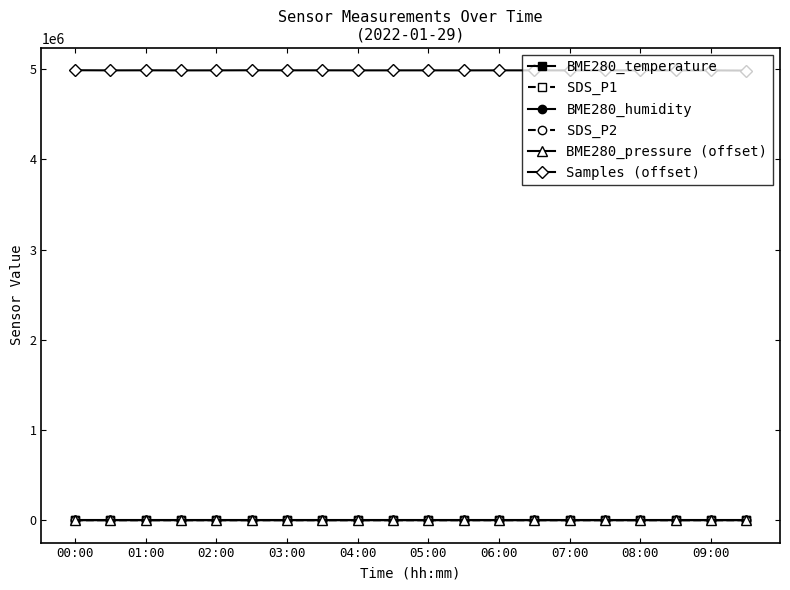

Which series has the largest range (max minus min)?

Samples (offset)